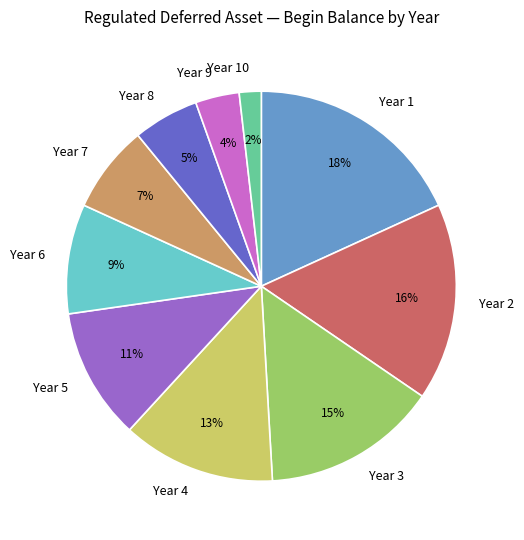

Count the number of slices in the pie.

10